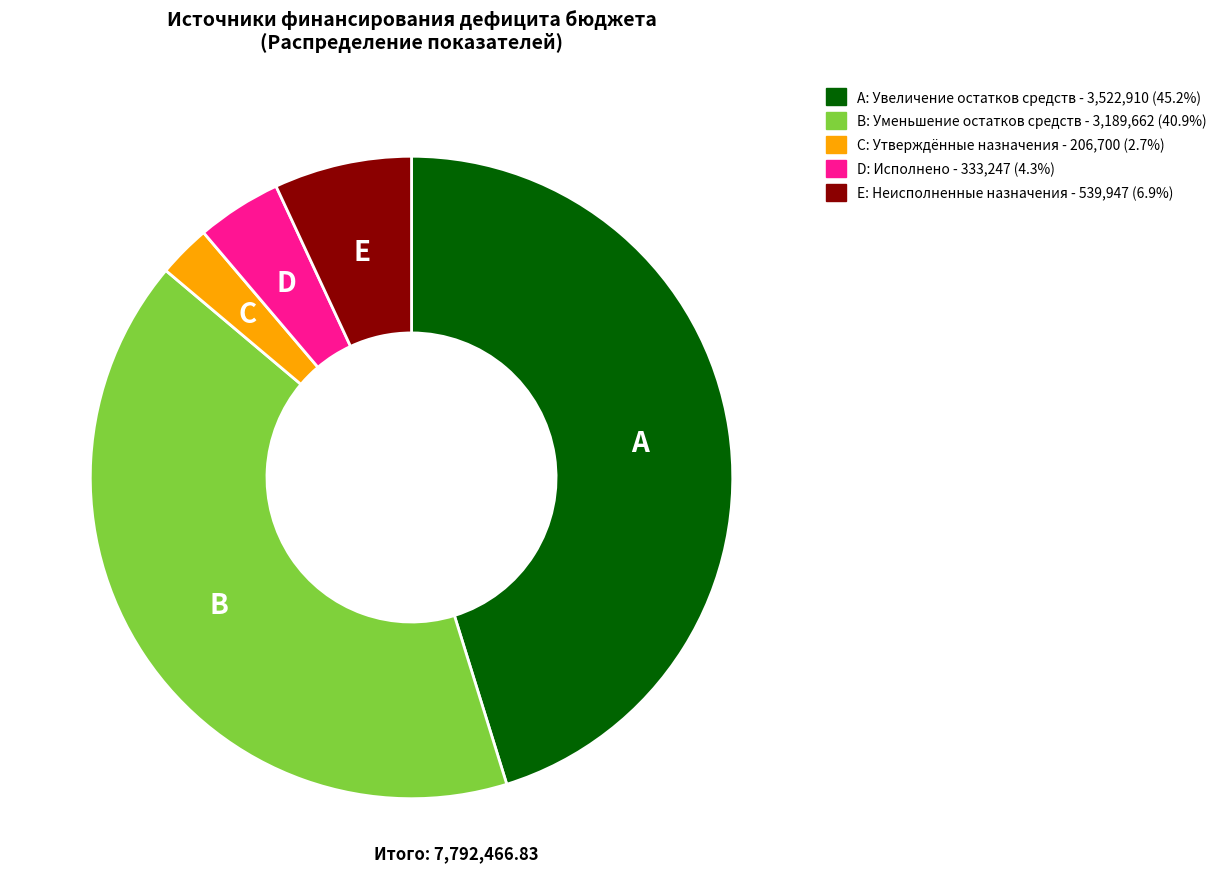

Does any single category account for the majority?

No